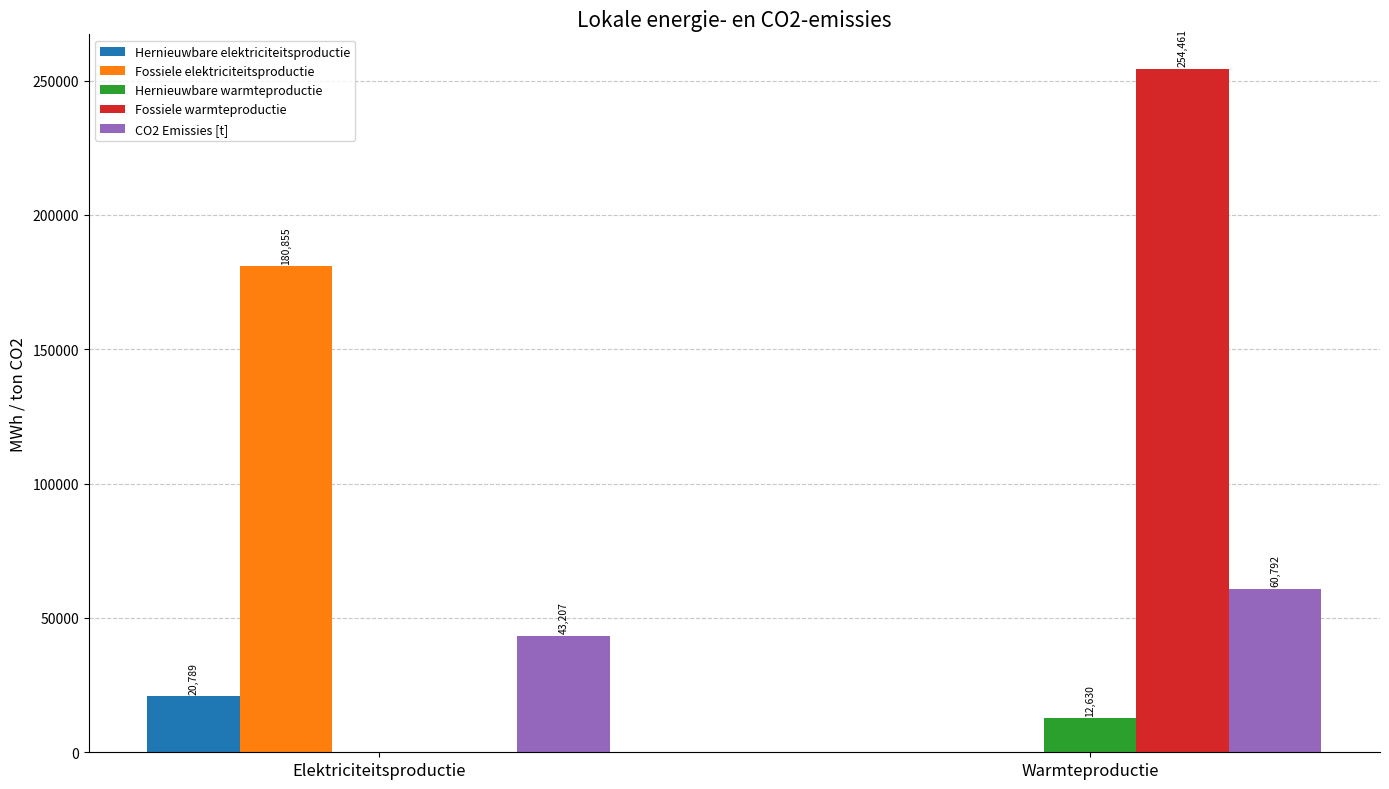

Which series has the largest total across all categories?

Fossiele warmteproductie